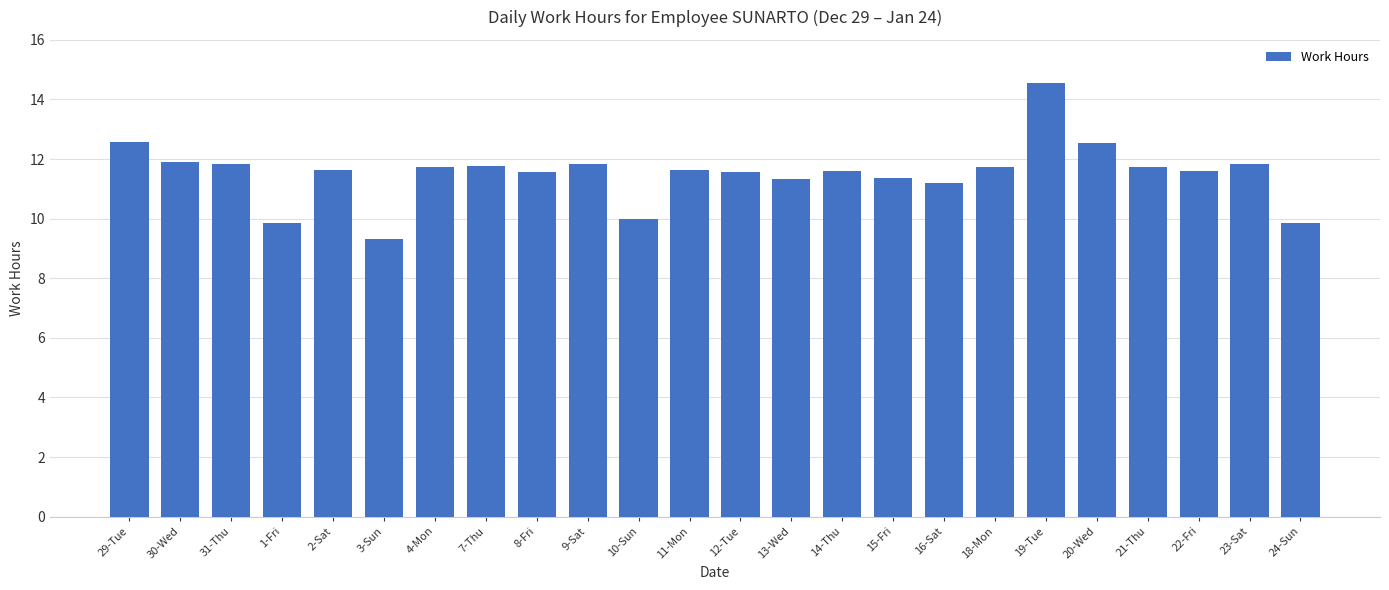

Approximately how many times larger is the value at 8-Fri compared to 30-Wed?

1.0